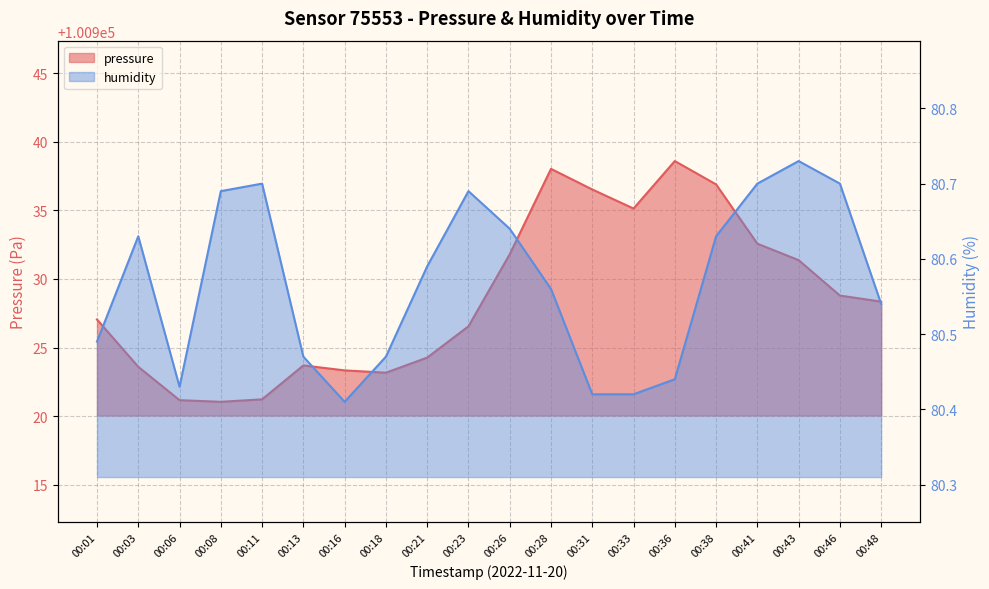

How many categories are shown in the chart?

20